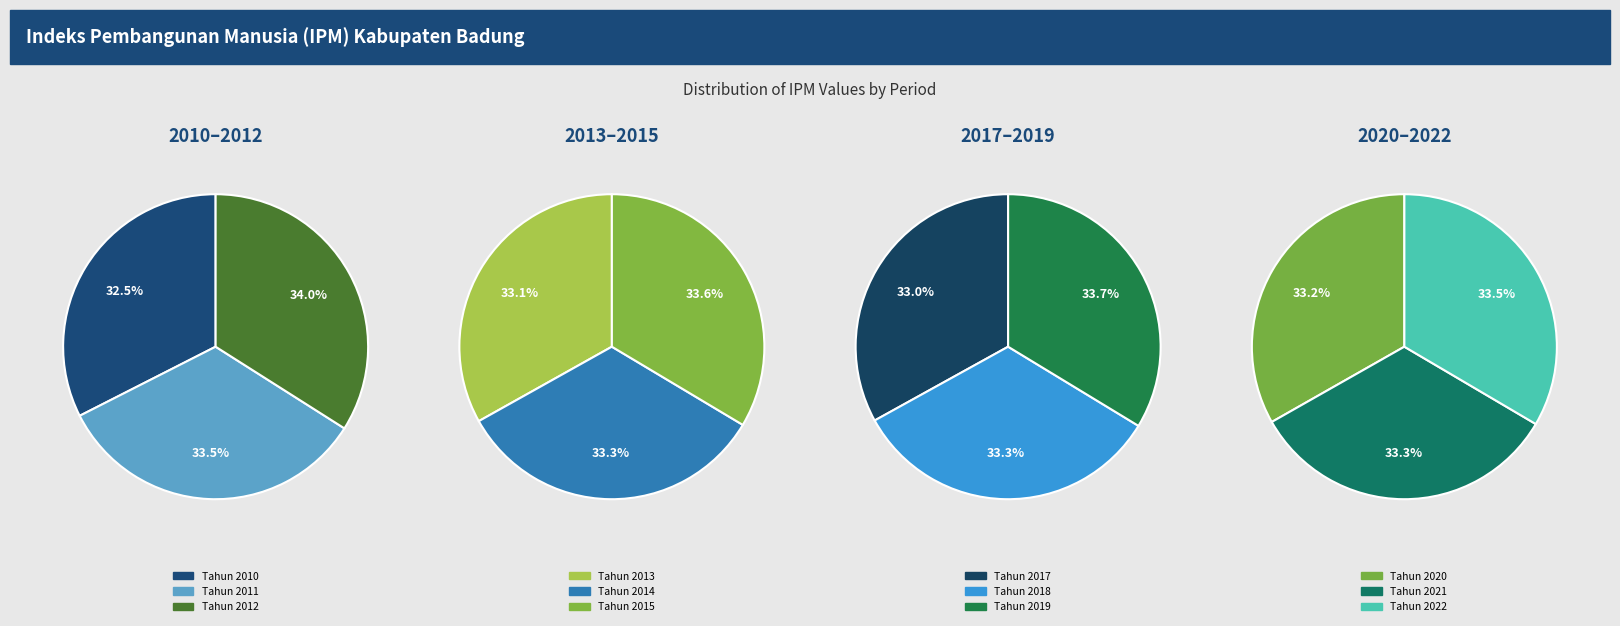

To the nearest percent, what is the difference between the largest and smallest slice percentages?

1%